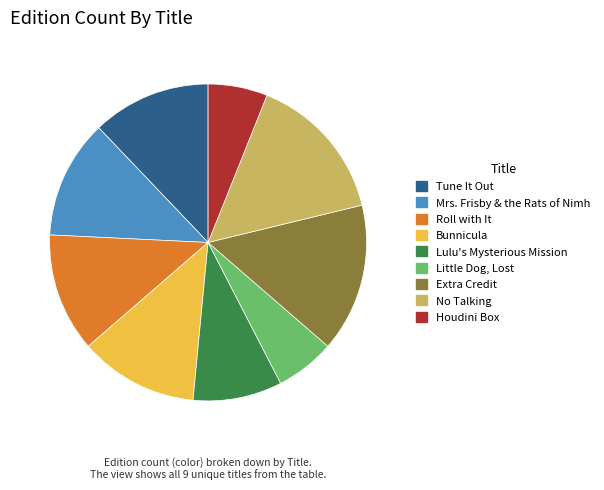

Which has a higher value, Lulu's Mysterious Mission or Mrs. Frisby & the Rats of Nimh?

Mrs. Frisby & the Rats of Nimh